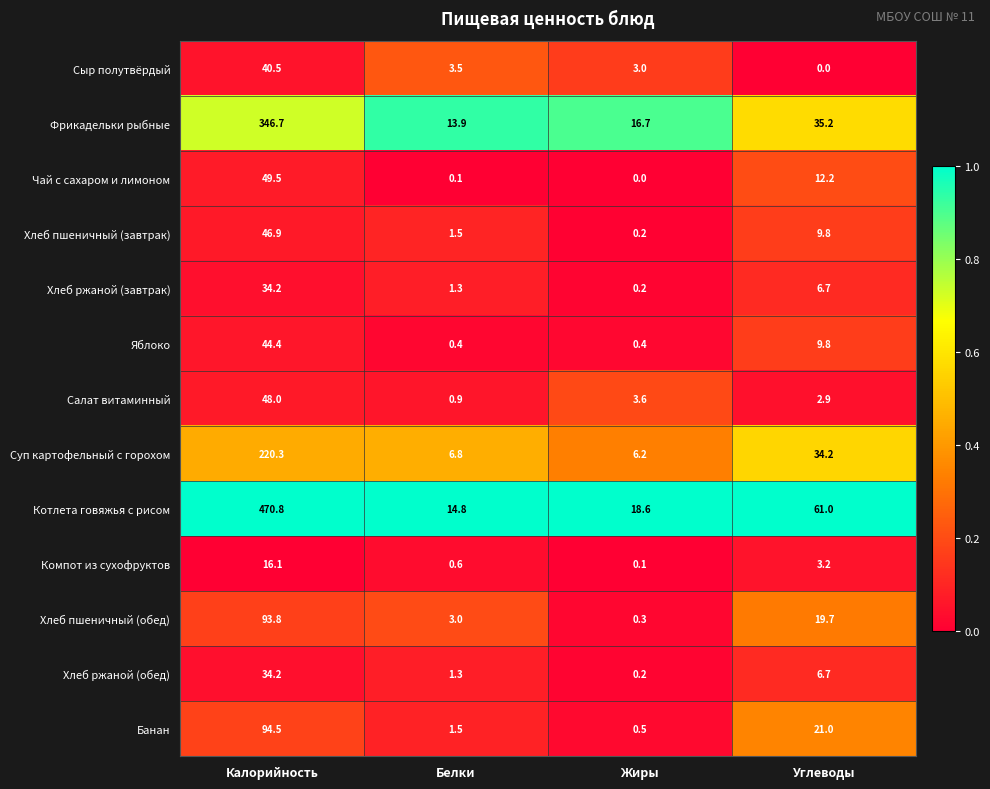

What is the minimum value for Салат витаминный?

0.9